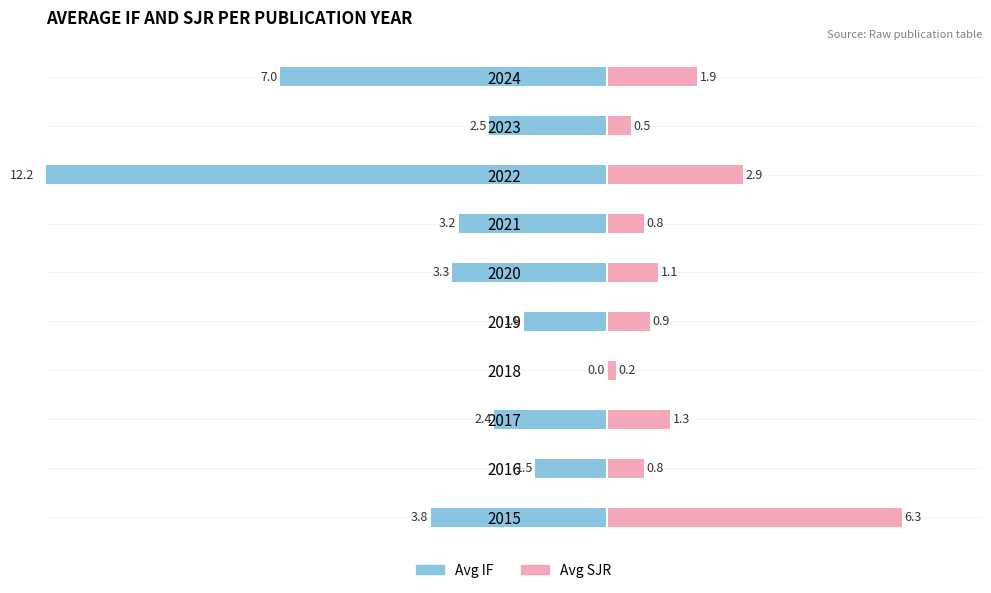

How many values in the Avg SJR series are below 1?

5